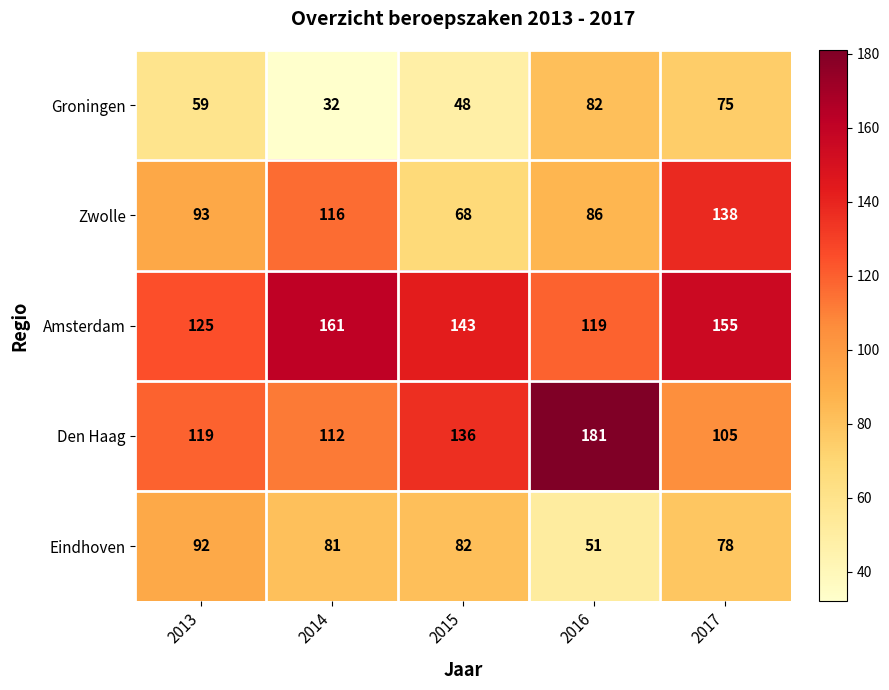

What is the difference between the maximum and minimum values in the Amsterdam series?

42